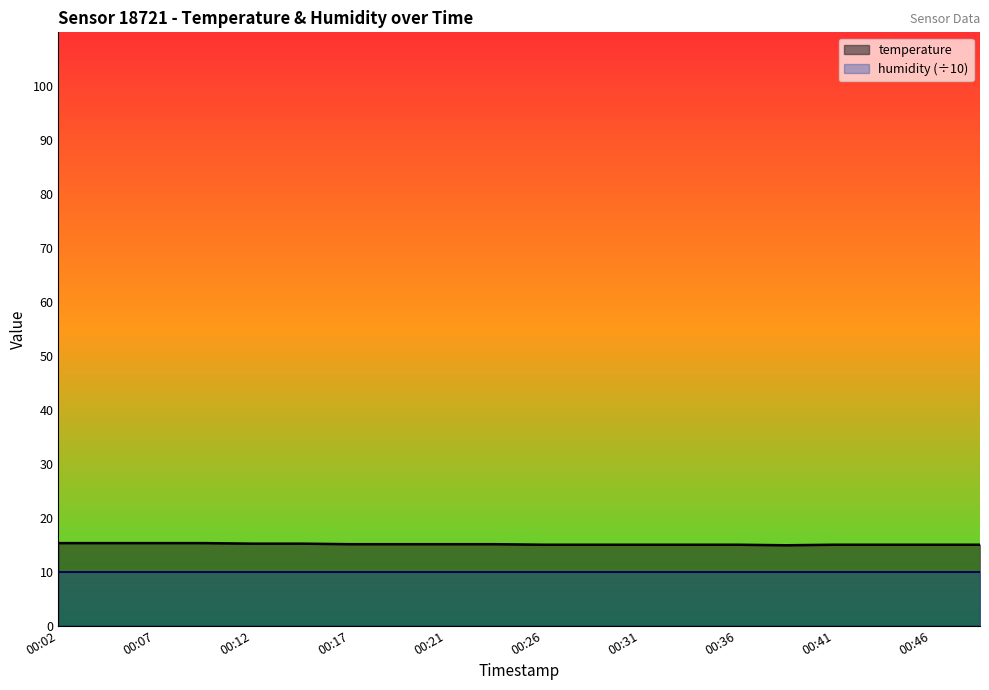

What is the average value?

15.1